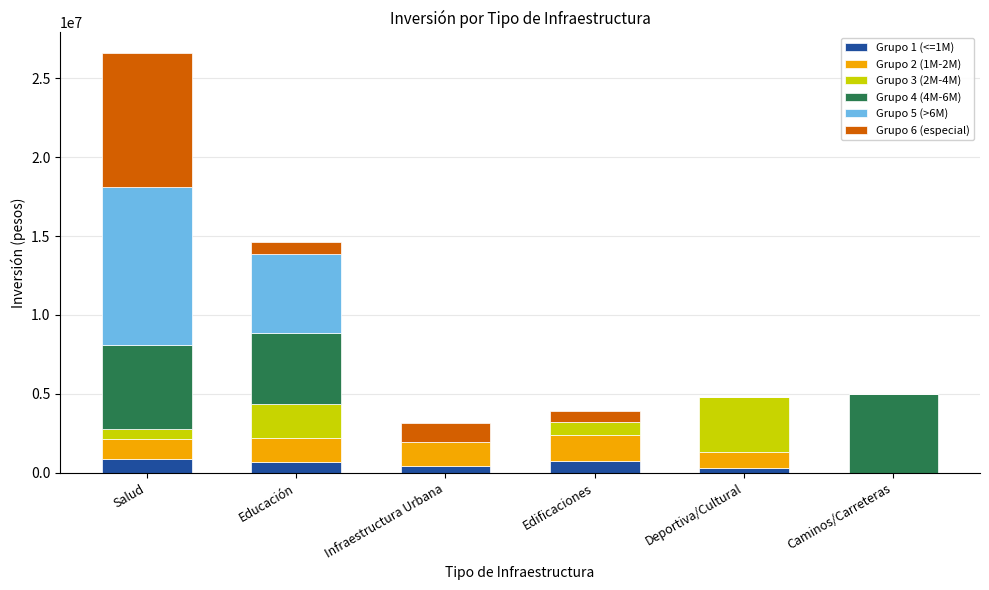

At which category is the sum across all series the highest?

Salud